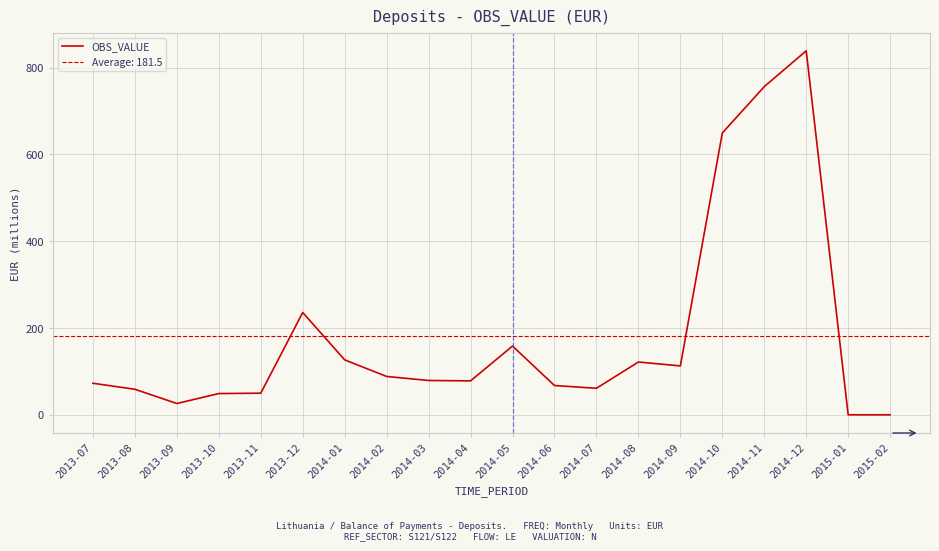

Is this an area chart (filled region under the line)?

No